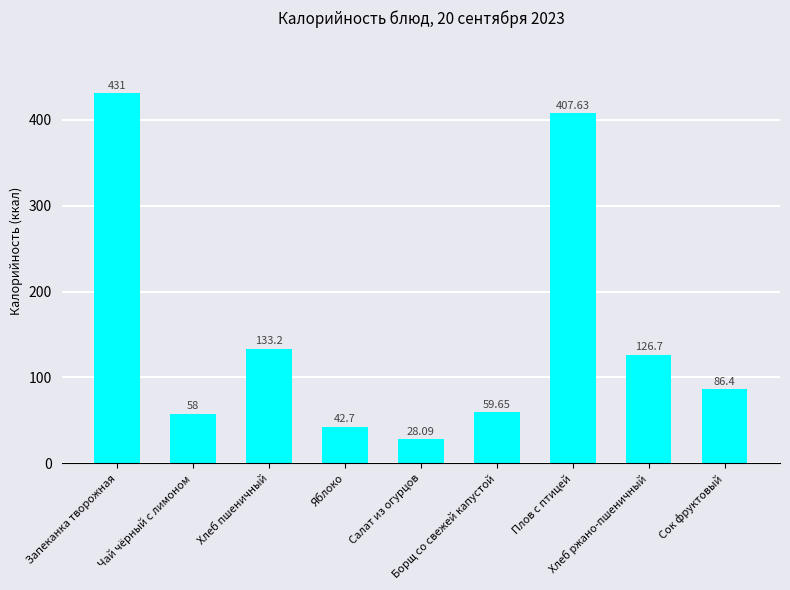

What is the value of the 8th bar from the left?

126.7